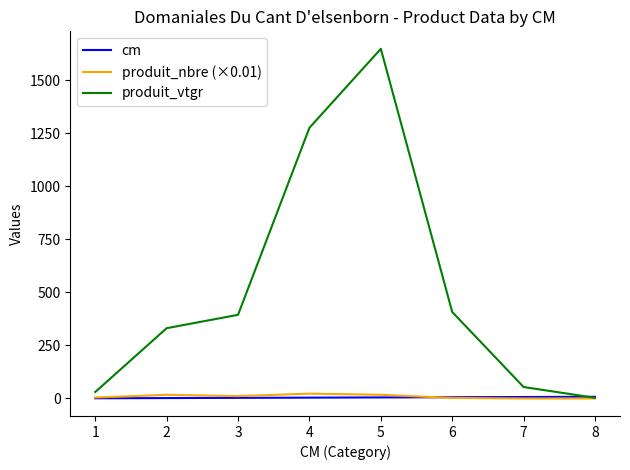

List the series in order of their peak value, highest first.

produit_vtgr, produit_nbre (×0.01), cm